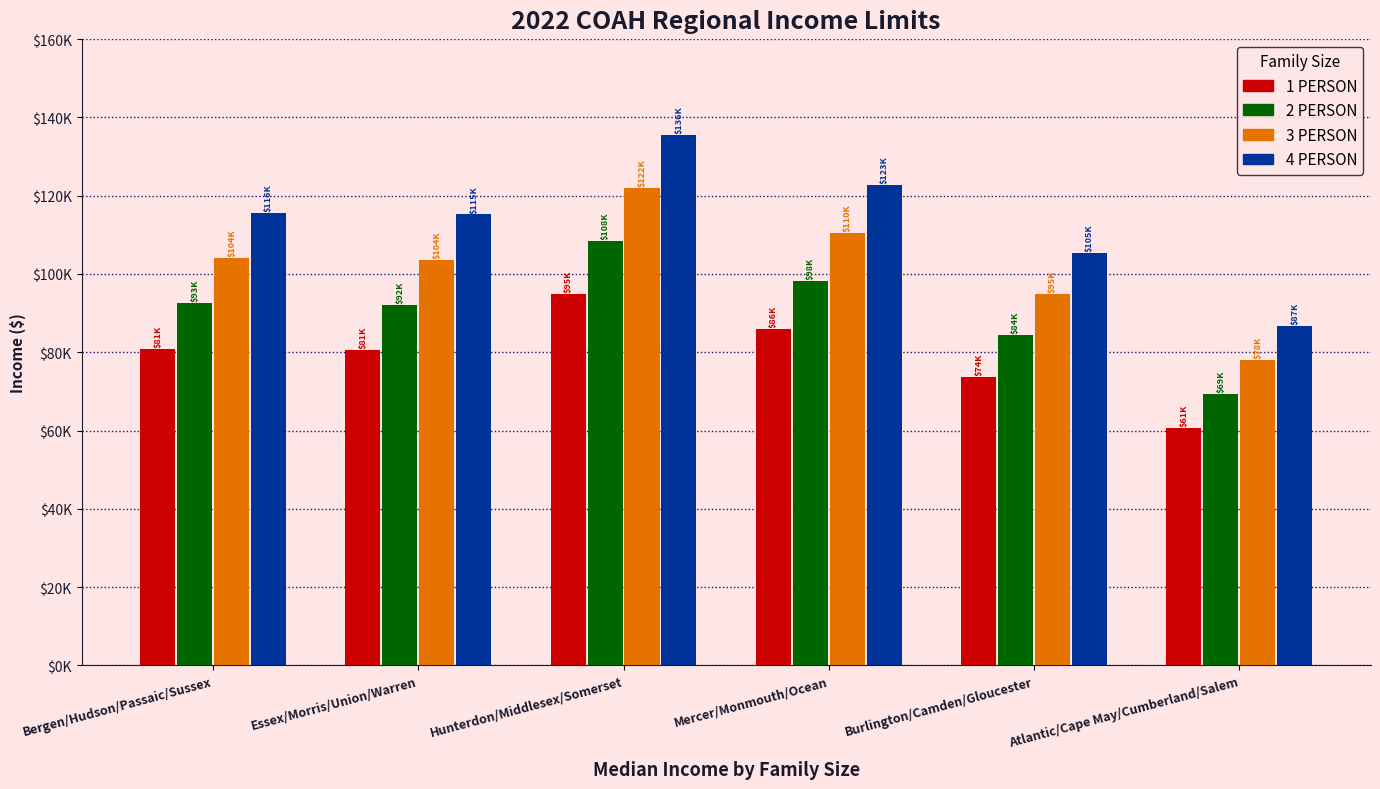

At Burlington/Camden/Gloucester, list the series in order from smallest to largest.

1 PERSON, 2 PERSON, 3 PERSON, 4 PERSON